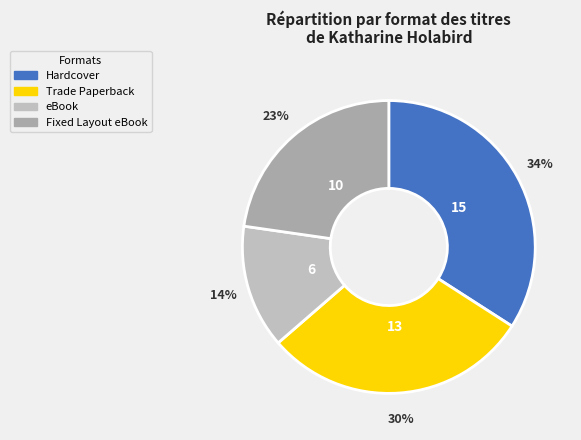

Which slice is the smallest?

eBook